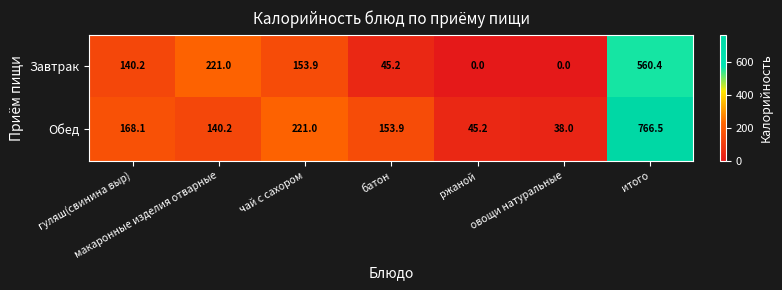

Which series changed the most between макаронные изделия отварные and чай с сахором?

Обед